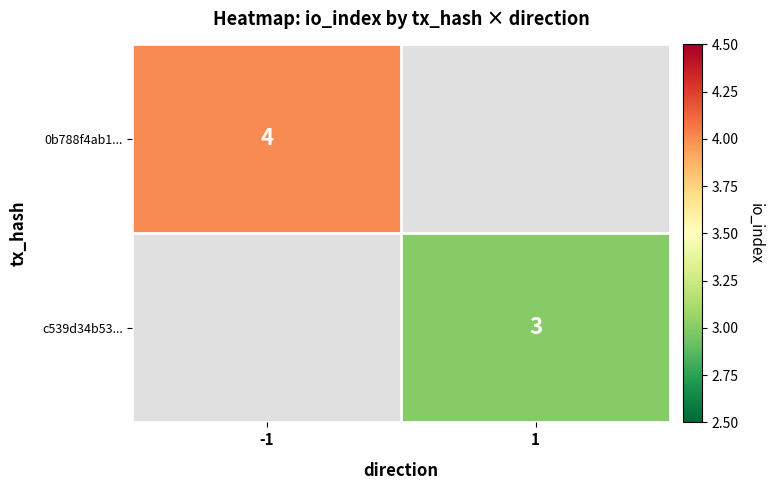

Is it true that 0b788f4ab1... equals 2 at -1?

False